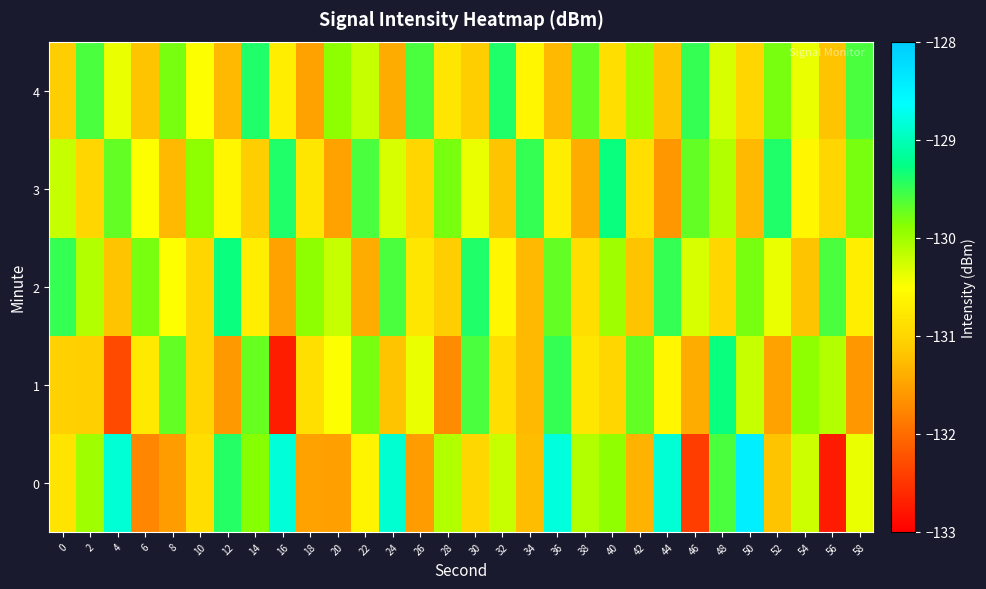

Count the number of data series in this chart.

5